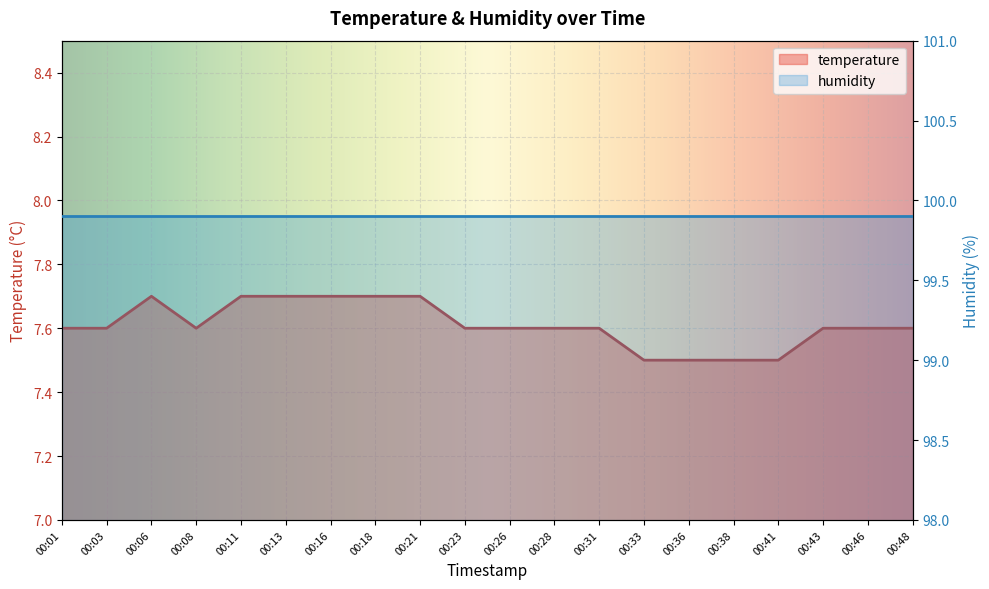

At which category does the data reach its first local valley?

00:08